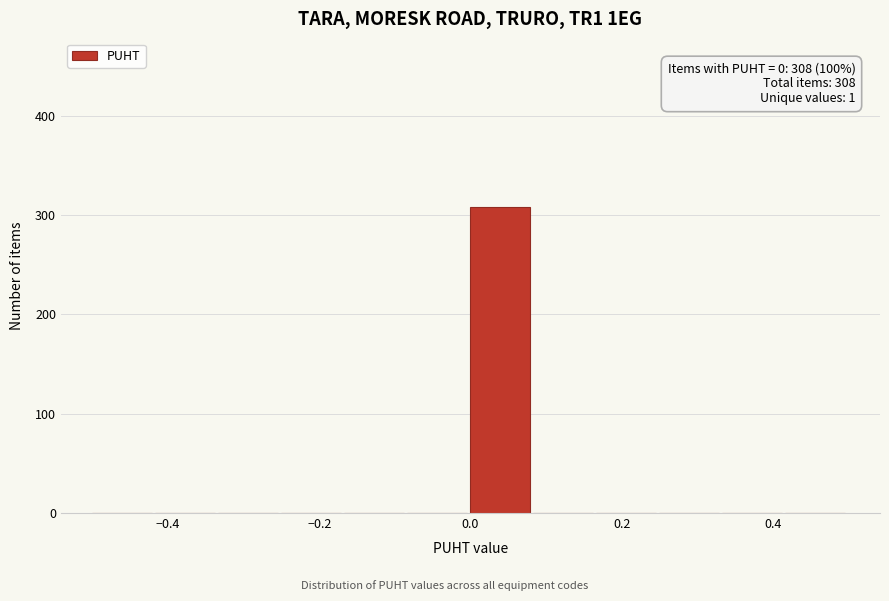

Over which range of the x-axis is the bar tallest?

0.00 to 0.08